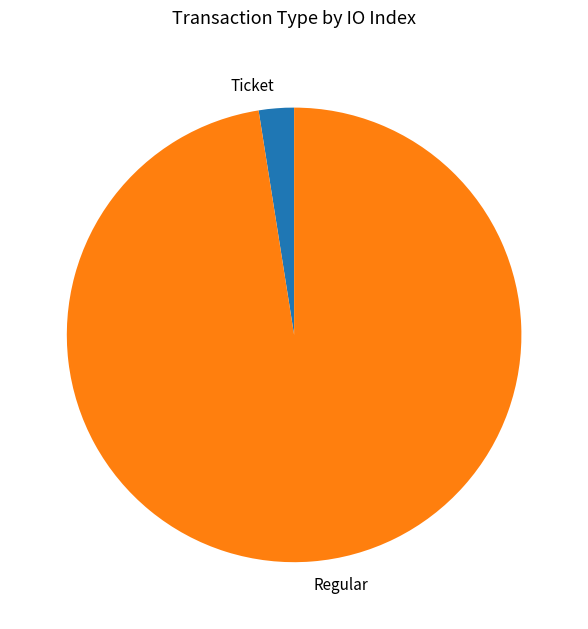

Is it true that Ticket is 16% of the pie?

False